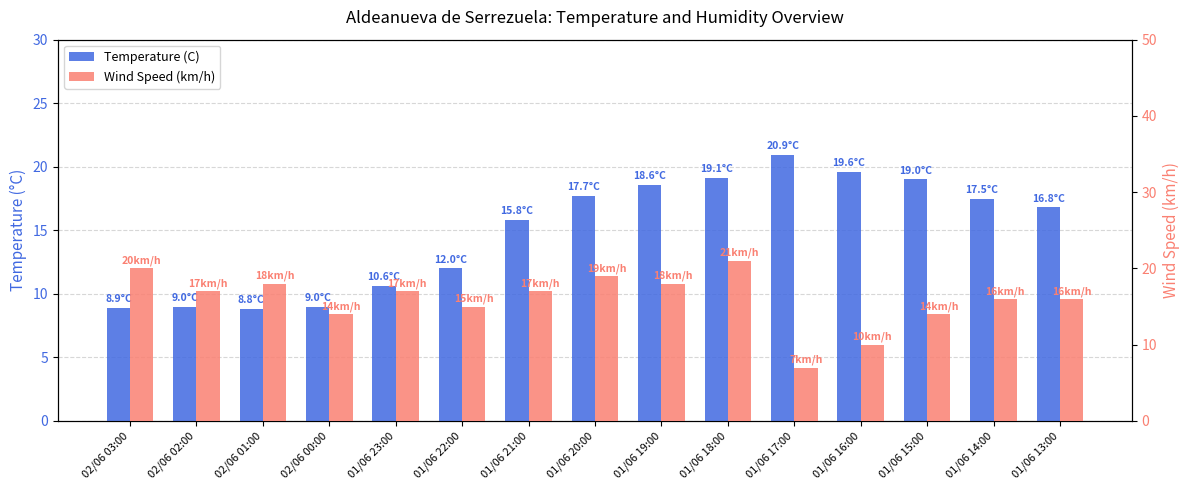

Is it true that Wind Speed (km/h) equals 17.0 at 02/06 02:00?

True